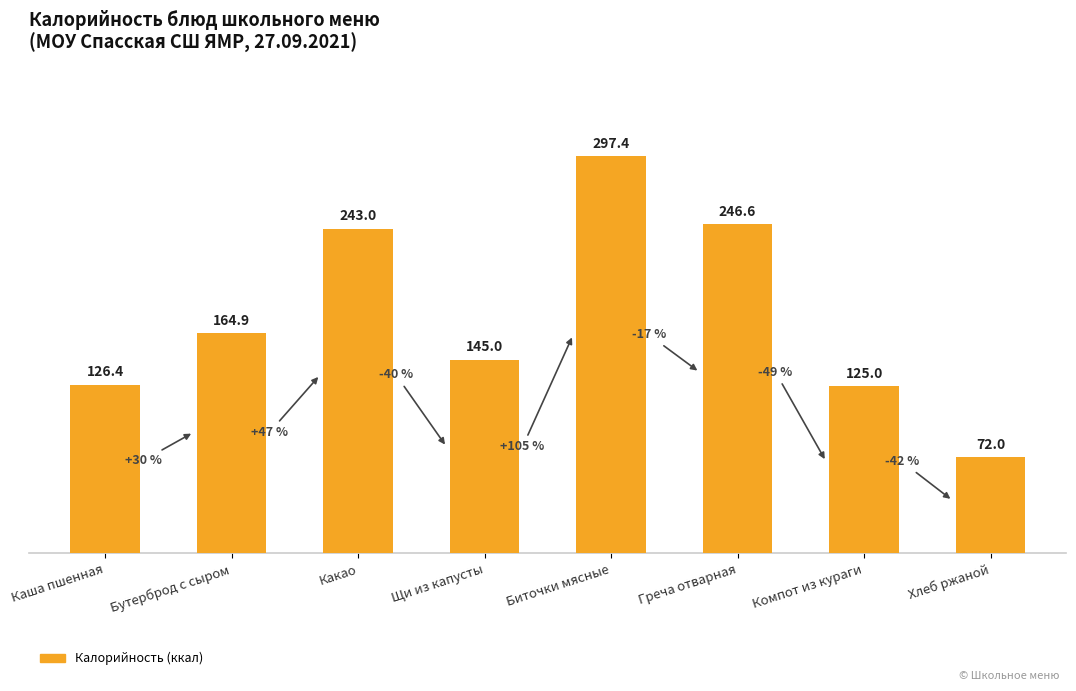

List the labels in order of value, largest first.

Биточки мясные, Греча отварная, Какао, Бутерброд с сыром, Щи из капусты, Каша пшенная, Компот из кураги, Хлеб ржаной